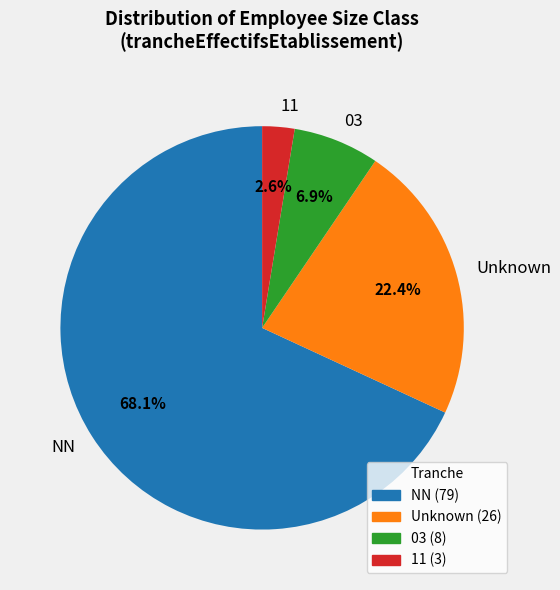

Approximately how many times larger is the value at Unknown compared to 03?

3.2